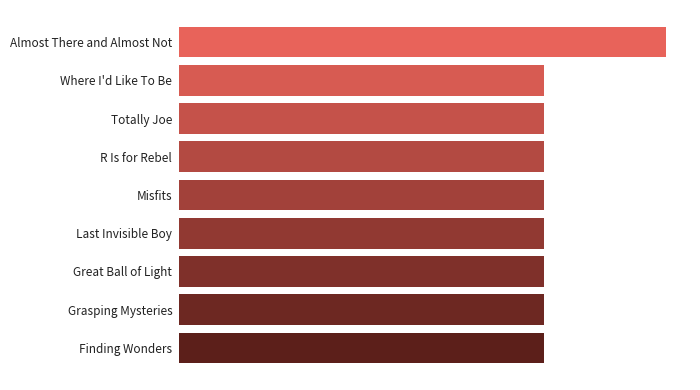

What is the maximum value shown in the chart?

4